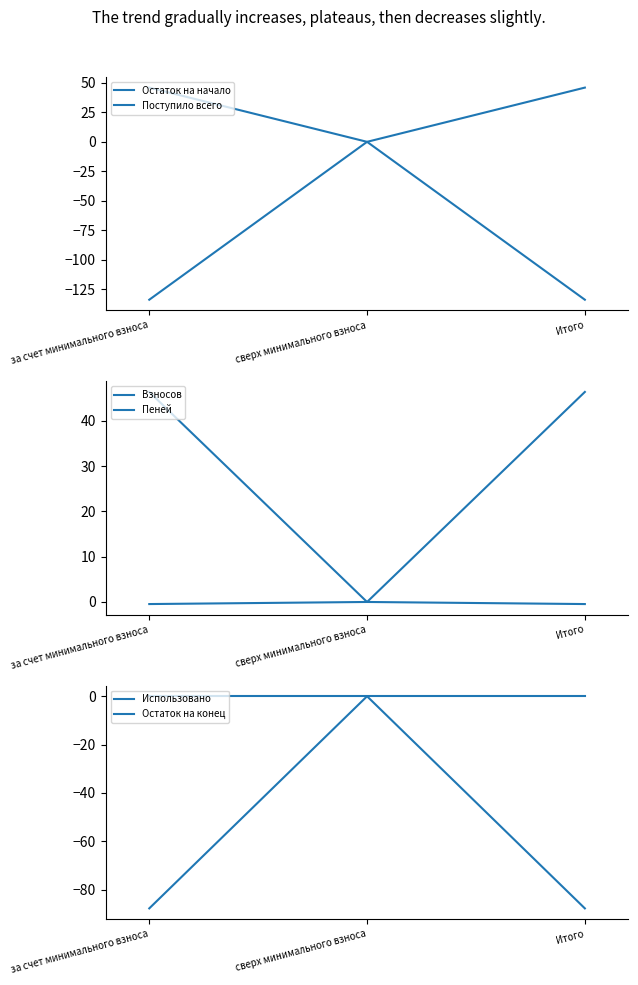

What is the difference between the maximum and minimum values in the Остаток на конец series?

87.8